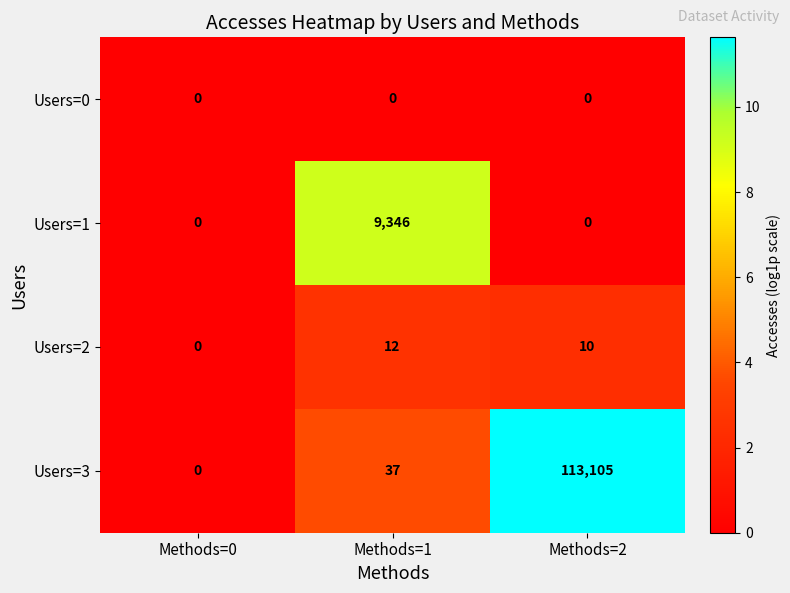

What is the maximum value shown in the chart?

113105